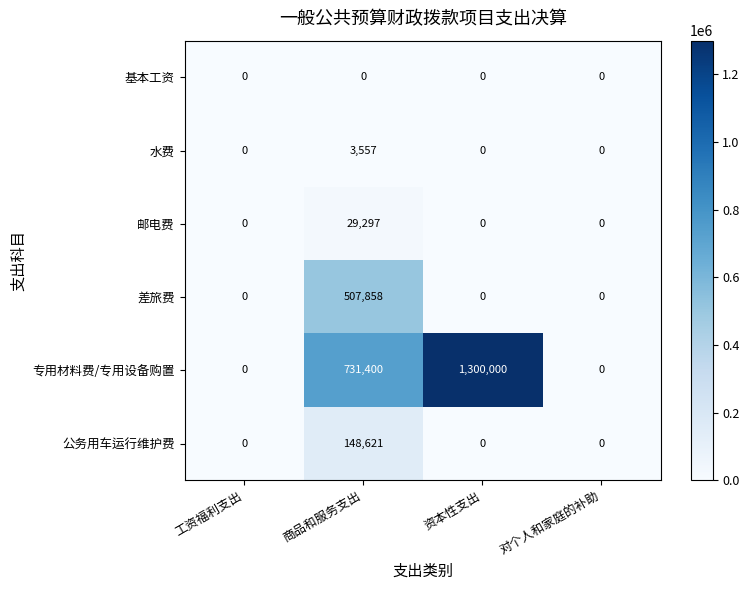

At how many categories does at least one series exceed 650515?

2